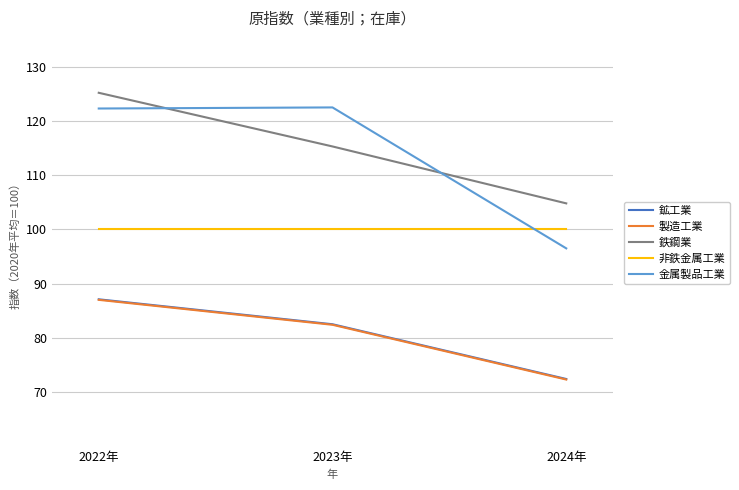

What is the sum of the 鉱工業 values at 2022年 and 2024年?

159.5